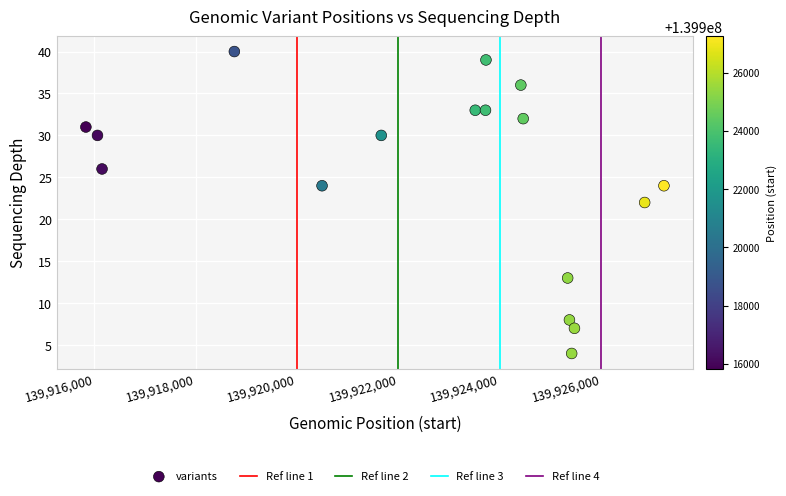

What is the range of X values (max minus min)?

11403